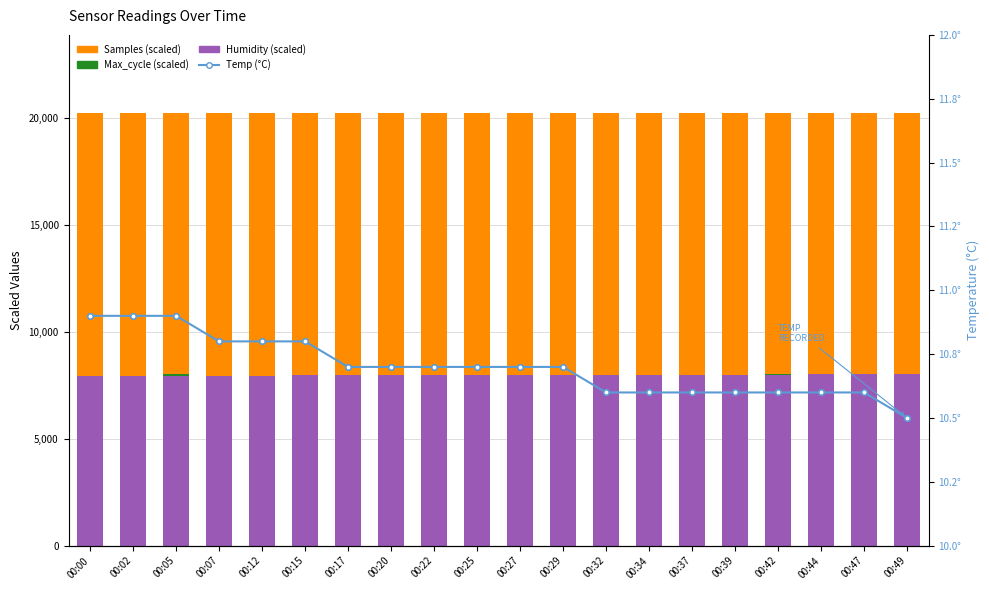

Between 00:20 and 00:27, which series saw the biggest shift?

Max_cycle (scaled)